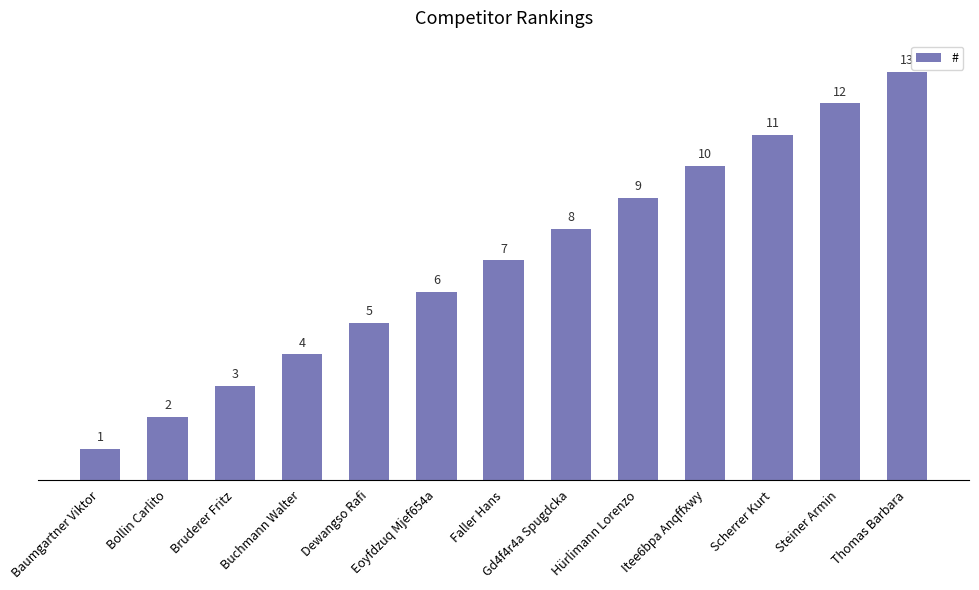

Rank the categories by value from lowest to highest.

Baumgartner Viktor, Bollin Carlito, Bruderer Fritz, Buchmann Walter, Dewangso Rafi, Eoyfdzuq Mjef654a, Faller Hans, Gd4f4r4a Spugdcka, Hürlimann Lorenzo, Itee6bpa Anqffxwy, Scherrer Kurt, Steiner Armin, Thomas Barbara